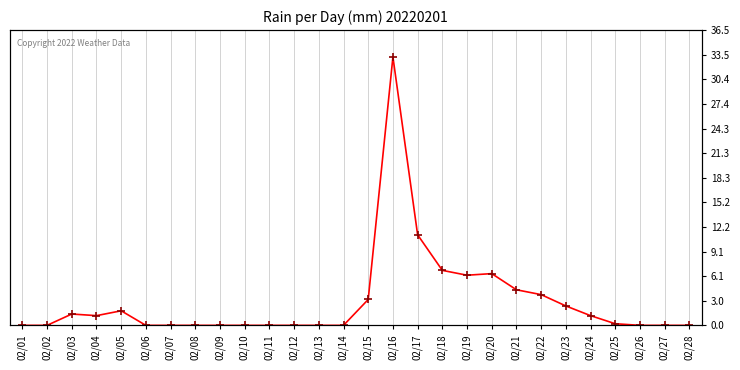

Where is the first local maximum?

02/03